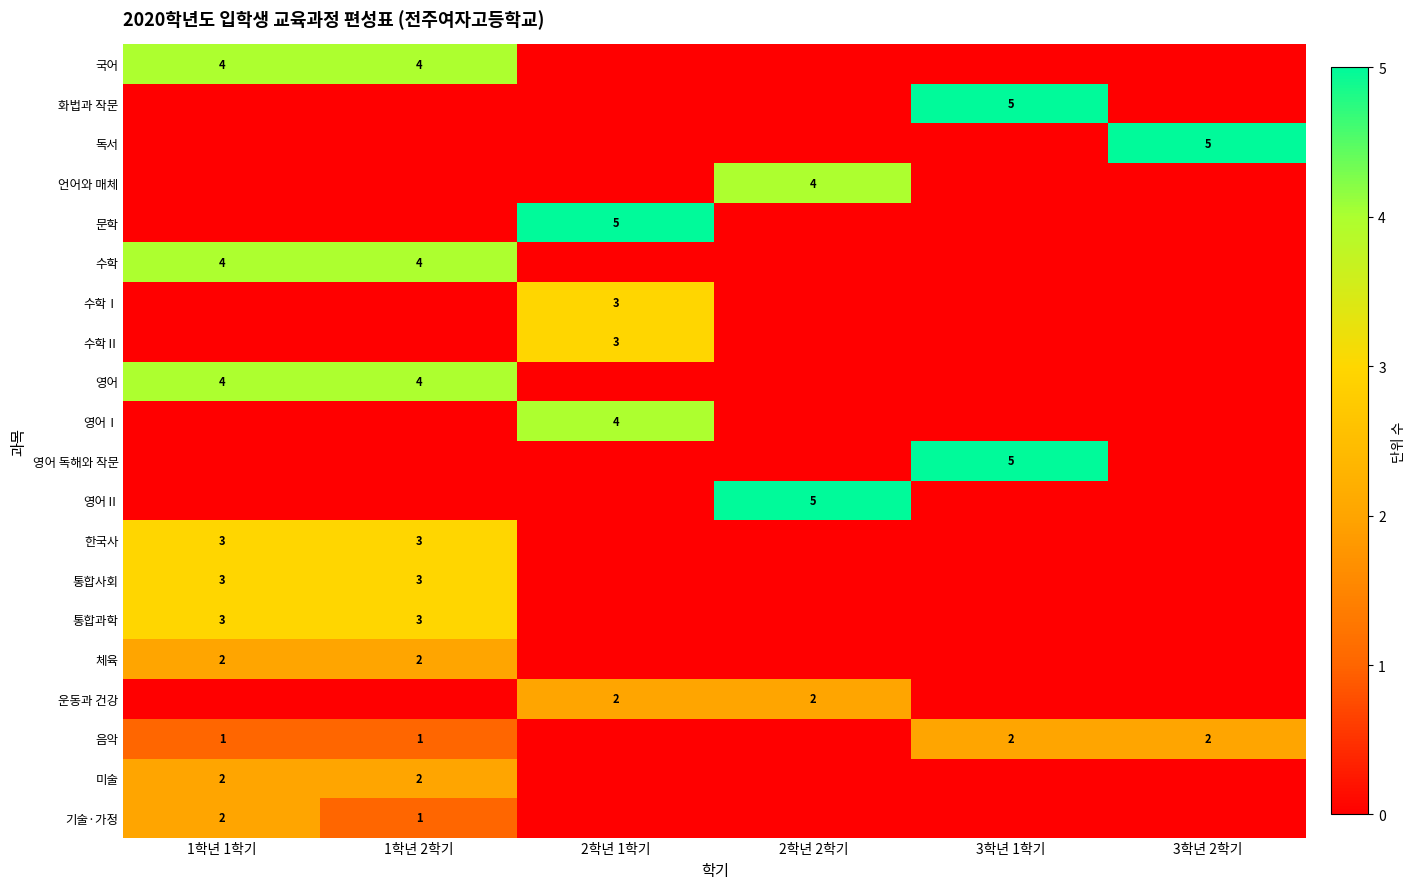

The 통합사회 series shows 3 at 1학년 1학기. True or false?

True